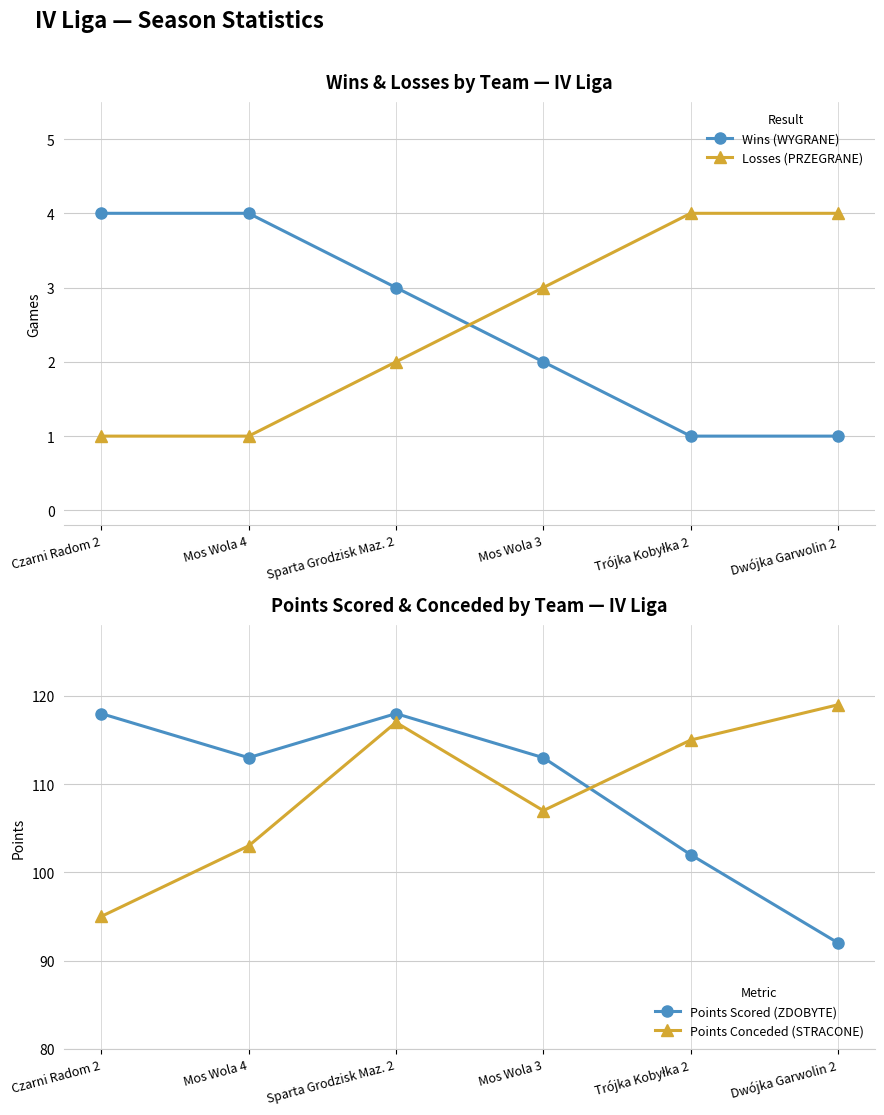

What is the label of the 6th point from the left?

Dwójka Garwolin 2